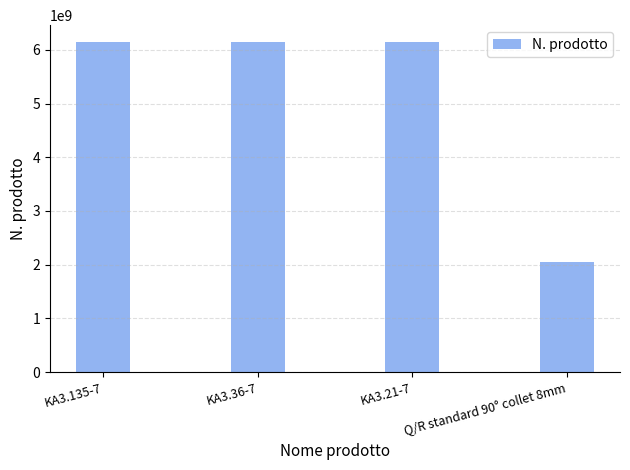

Are the bars grouped side by side (vs. stacked)?

No